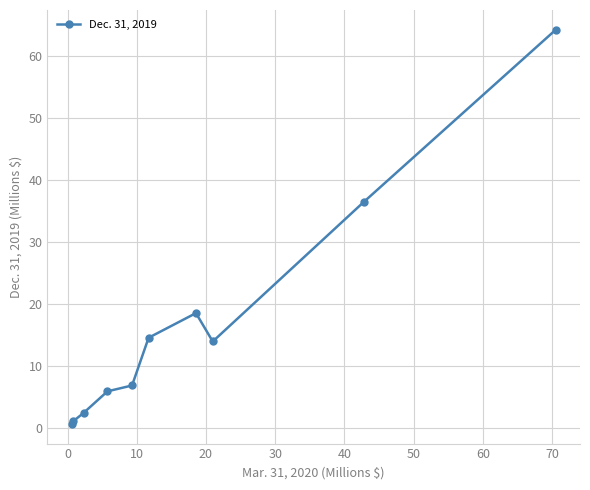

What is the maximum value shown in the chart?

64.3